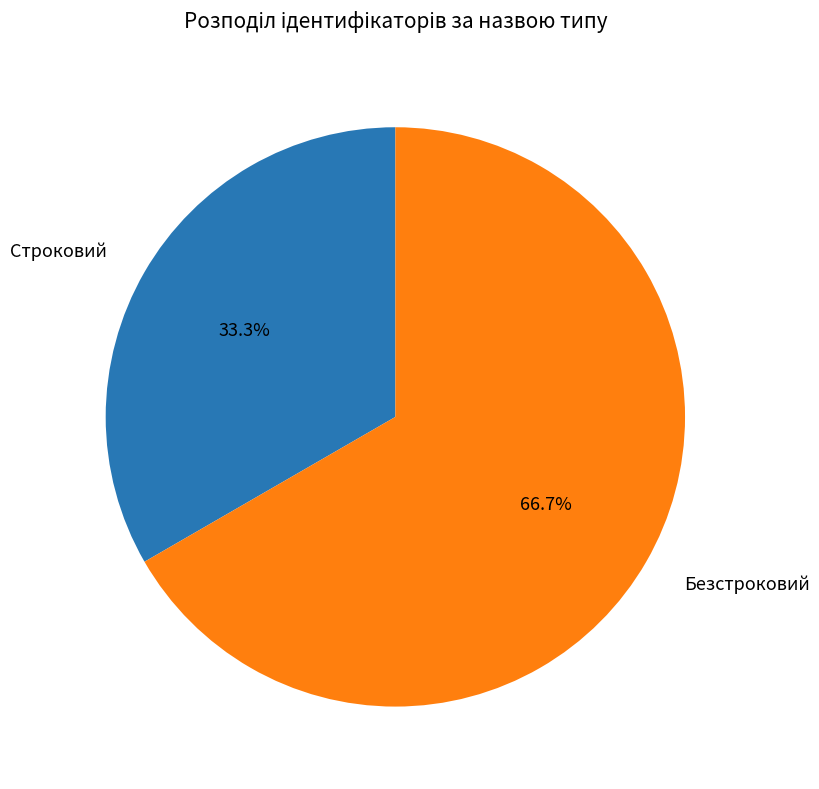

How many segments does this pie chart have?

2